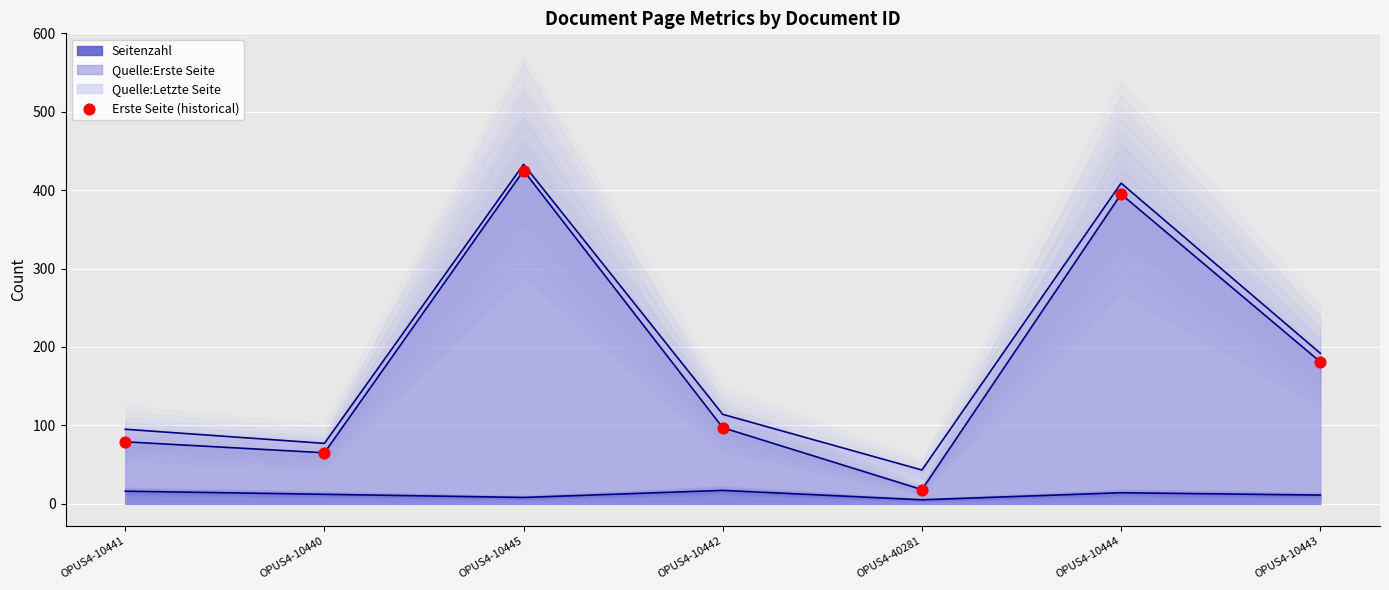

Between OPUS4-10441 and OPUS4-10443, which is larger?

OPUS4-10443